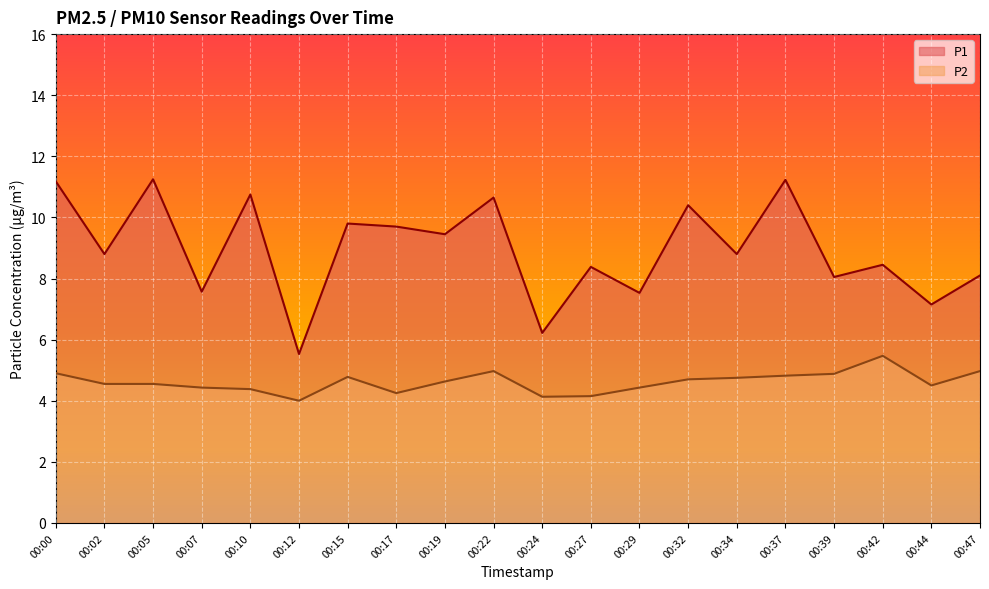

What is the greatest value displayed?

11.2